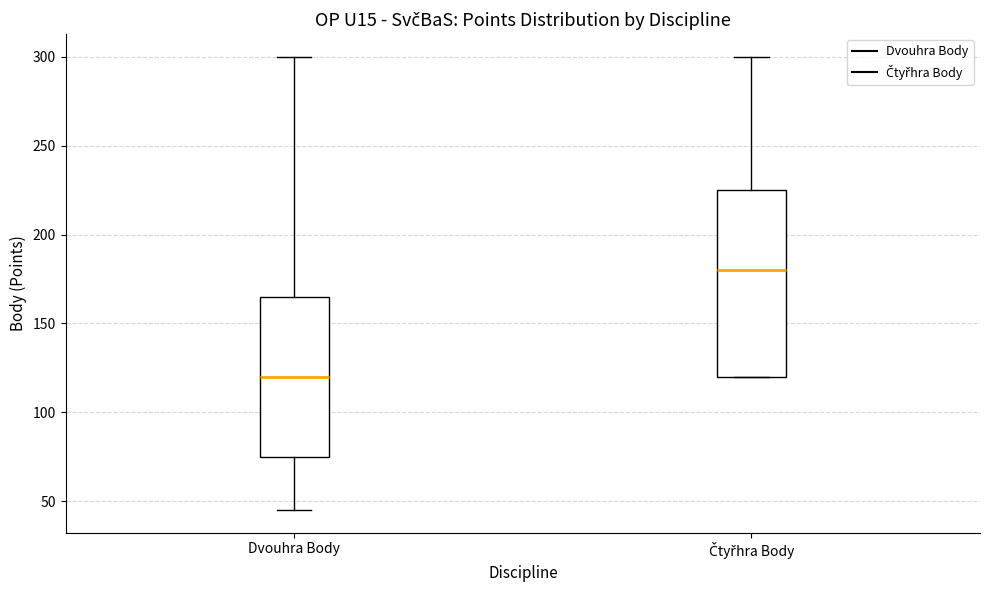

Which box's median line is the lowest?

Dvouhra Body